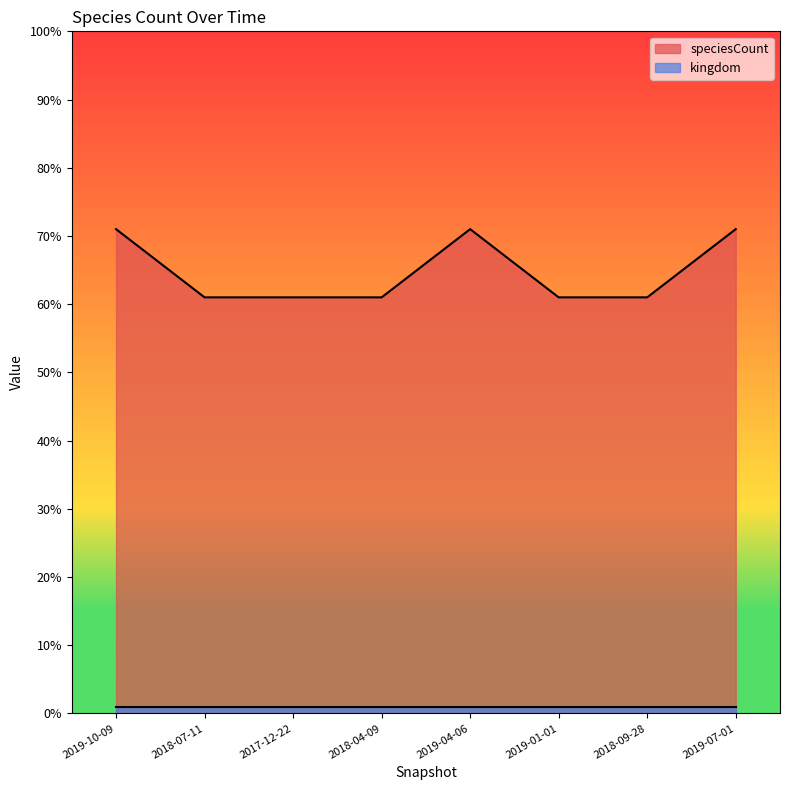

Reading left to right, transcribe all the data shown in this chart.

71	61	61	61	71	61	61	71